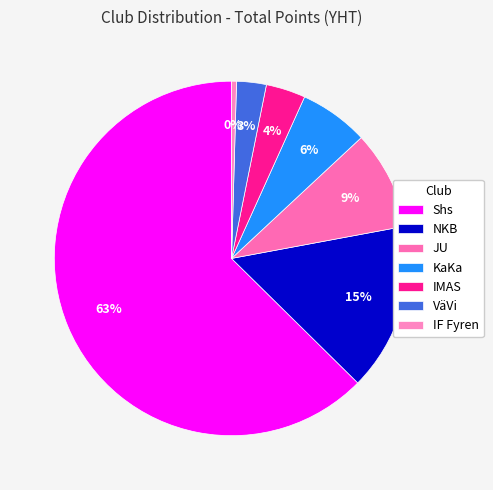

To the nearest percent, what is the combined percentage of Shs and IF Fyren?

63%